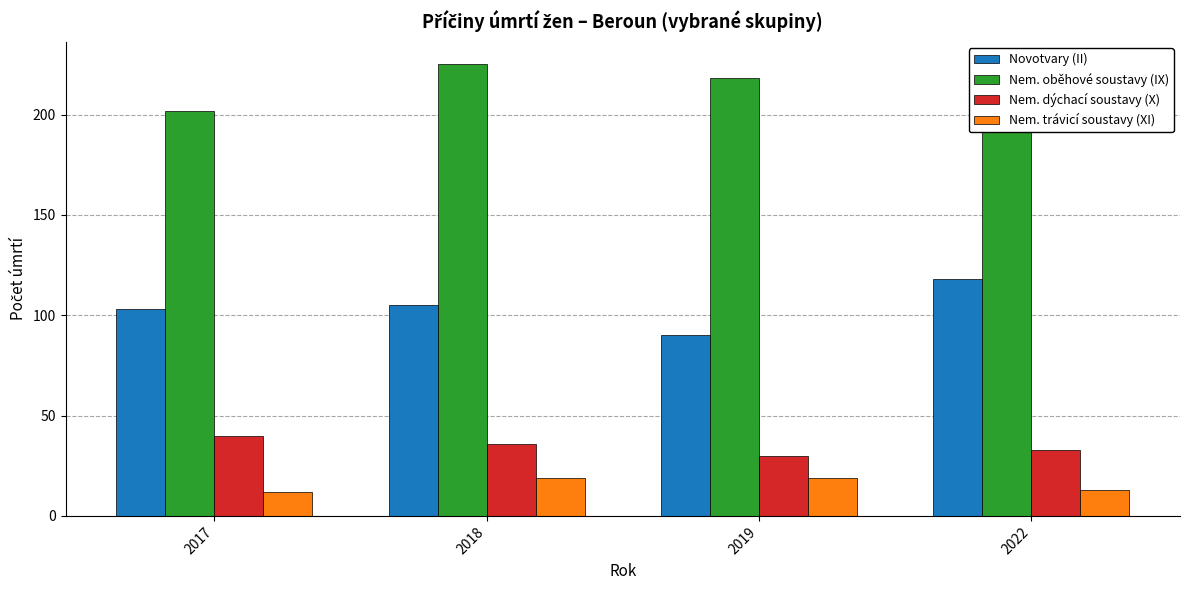

Where does the Nem. oběhové soustavy (IX) series first go above 218?

2018